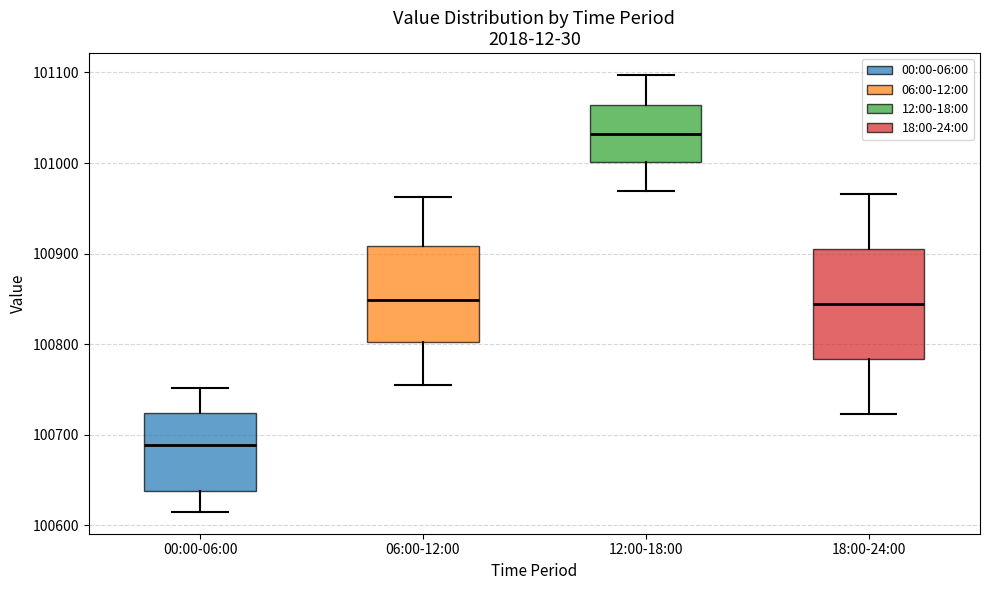

Which box's median line is the highest?

12:00-18:00